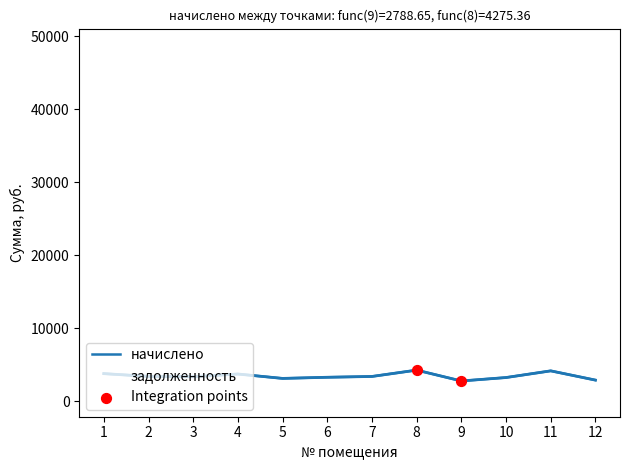

Which series has the widest spread of values?

задолженность